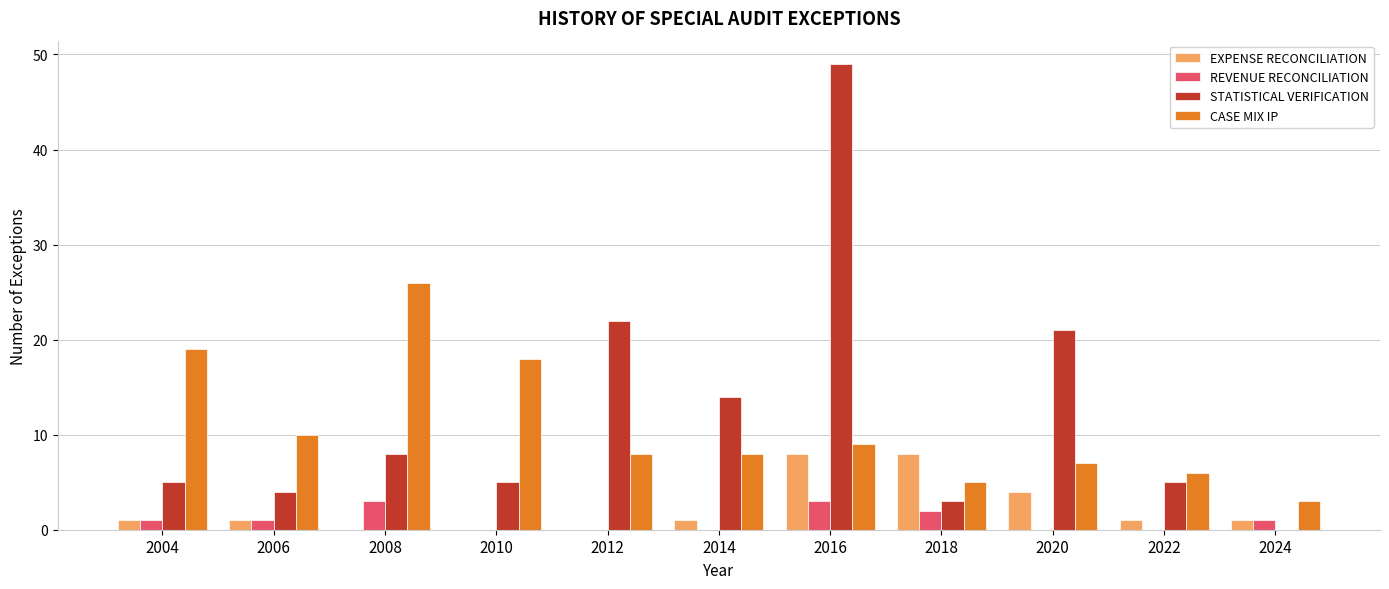

Is the value of EXPENSE RECONCILIATION at 2022 greater than the value of CASE MIX IP at 2020?

No